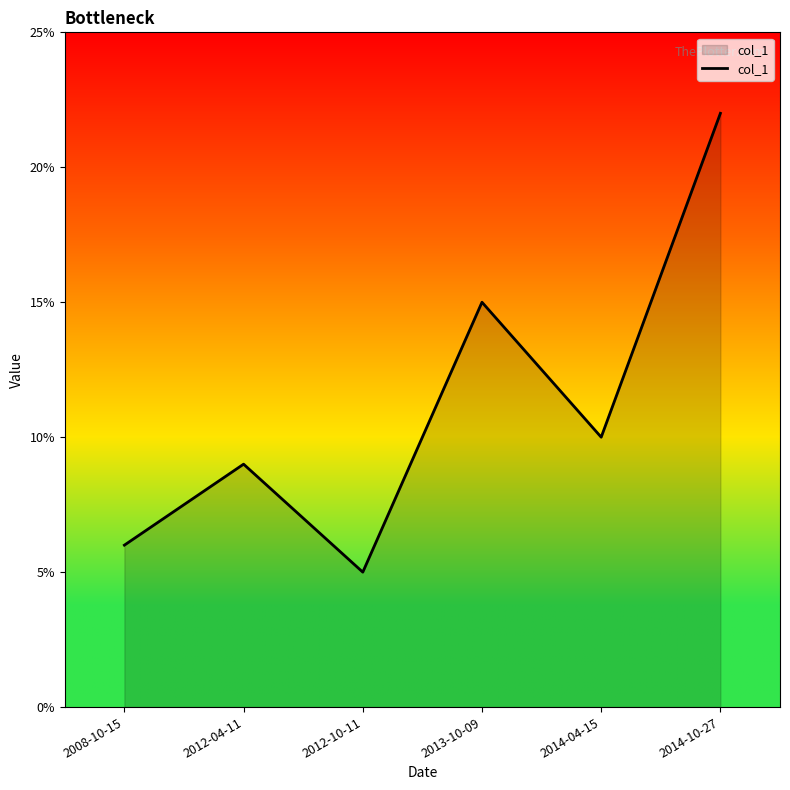

Is this an area chart (filled region under the line)?

Yes